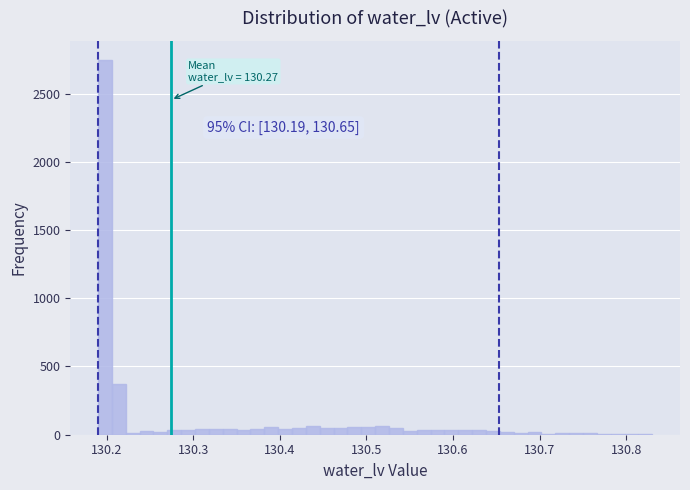

Read against the x-axis, roughly where is the centre of the tallest bar?

130.20